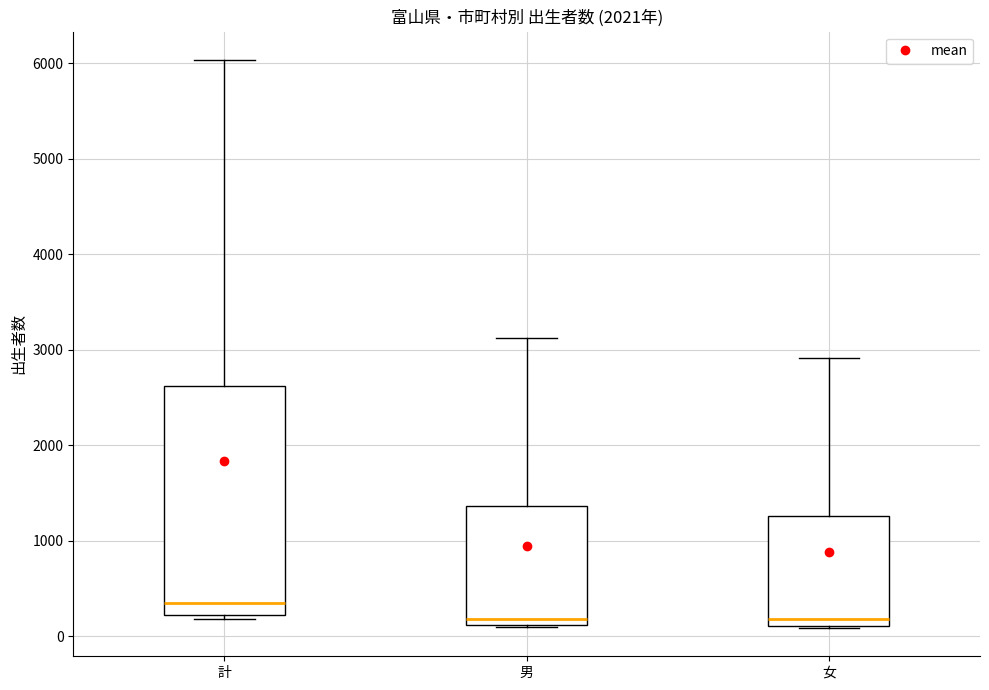

Where is the upper edge of the box for 女 on the y-axis? The values are not printed on the chart, so give them approximately, as read against the axis.

1300